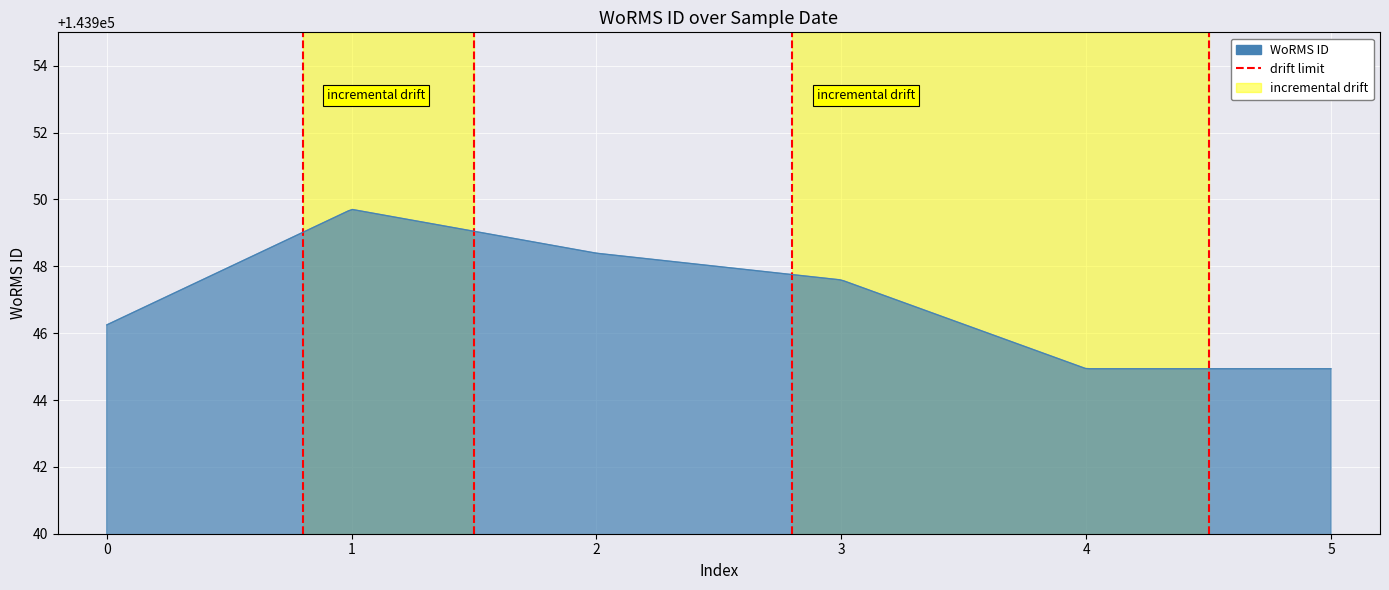

How many distinct data groups are displayed?

1